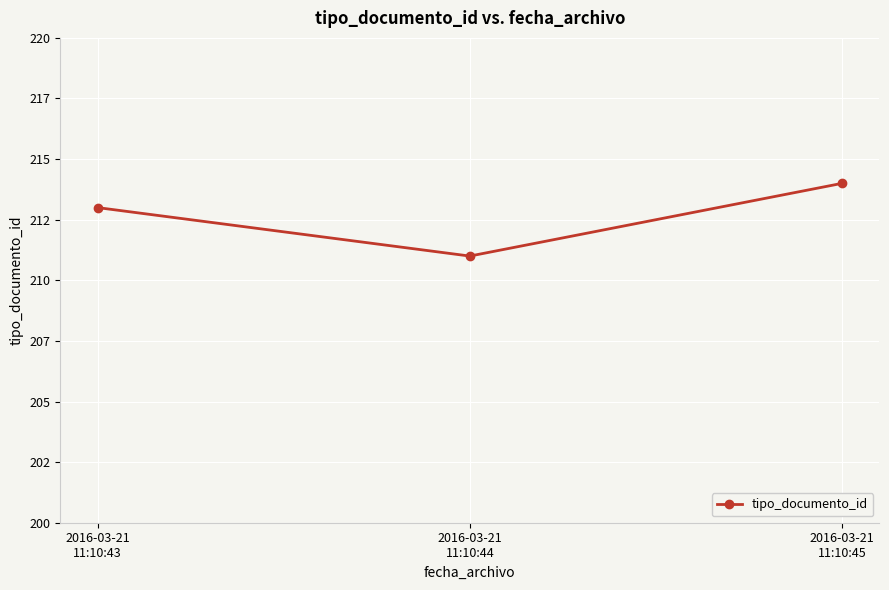

Does the chart have visible grid lines?

Yes